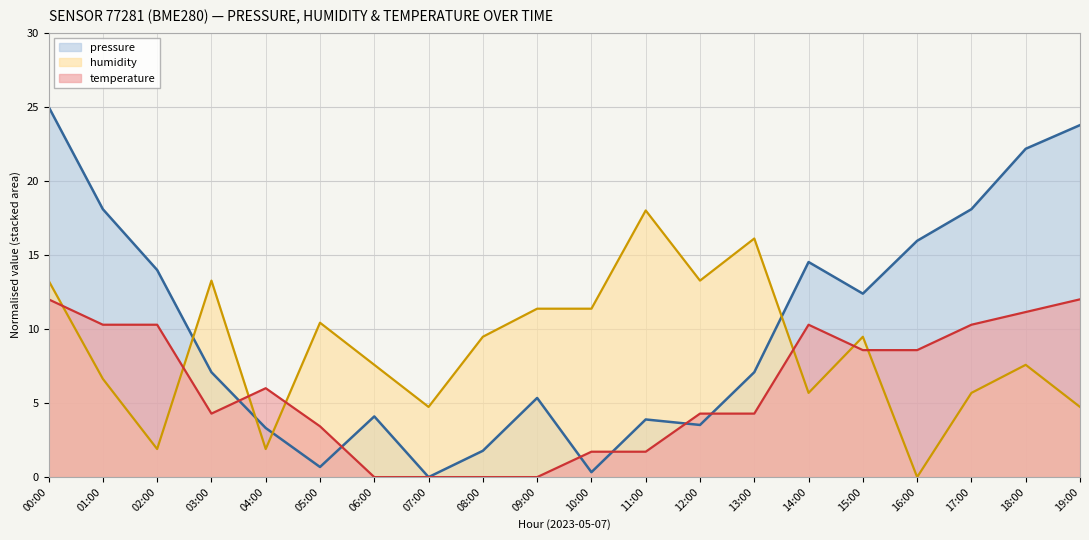

What is the difference between the temperature values at 14:00 and 04:00?

4.3